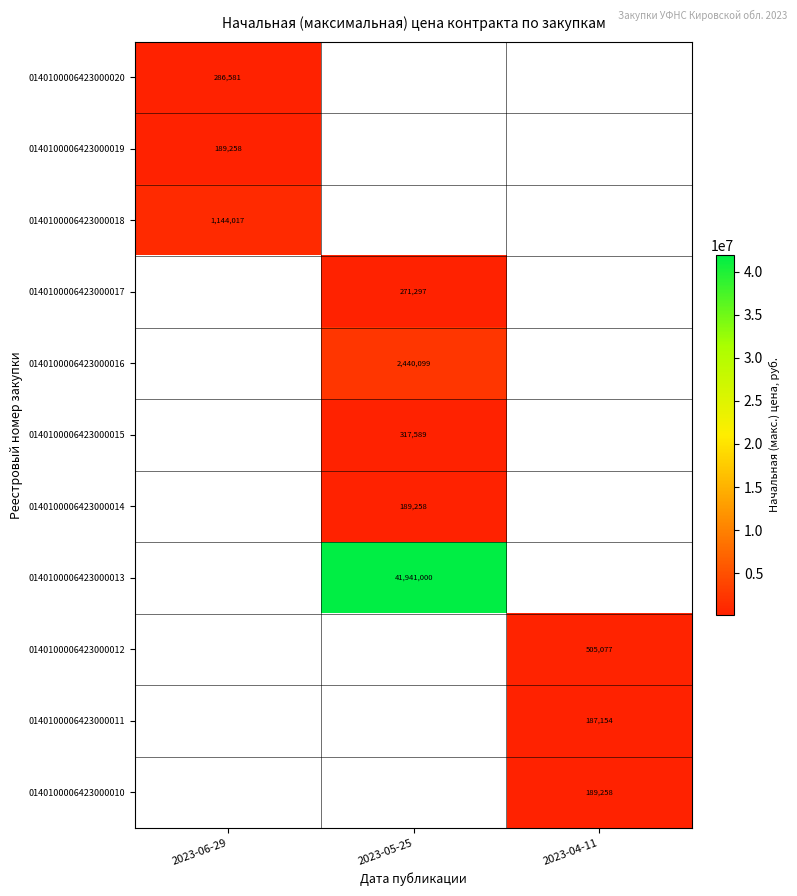

How many positive values does the 0140100006423000018 series have?

1